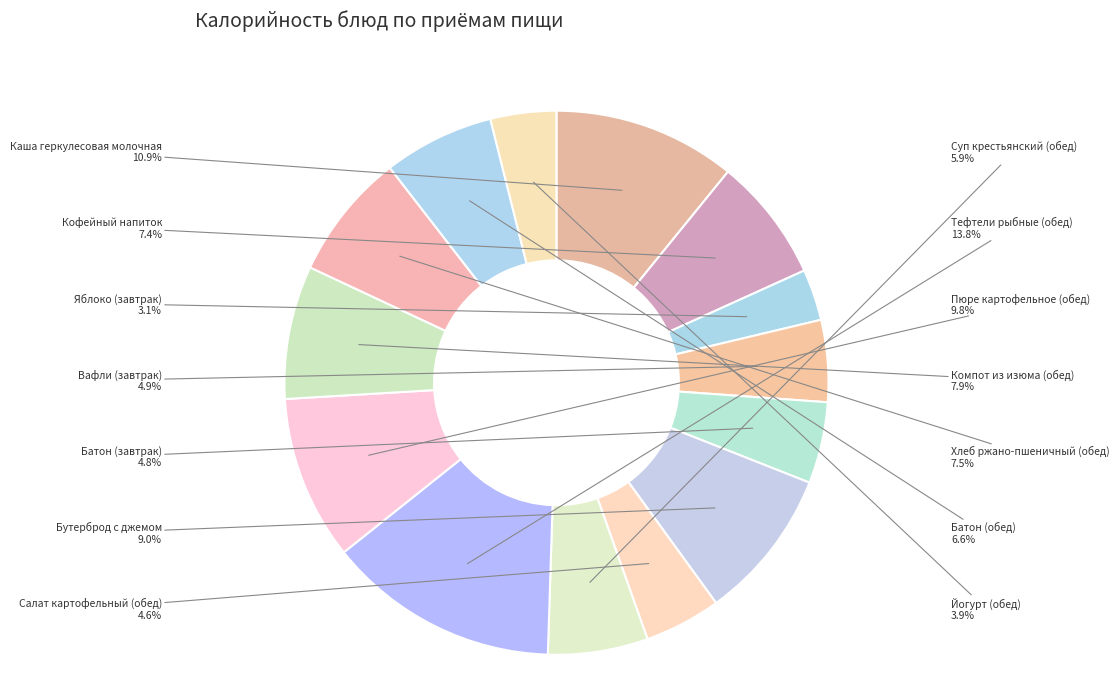

Which slice is the largest?

Тефтели рыбные (обед)